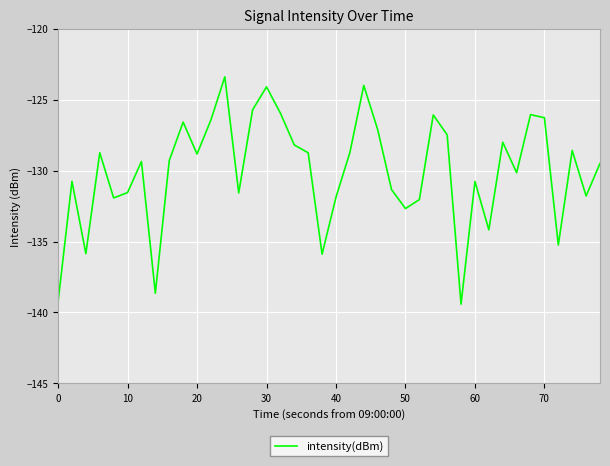

What is the difference between the maximum and minimum values?

16.0